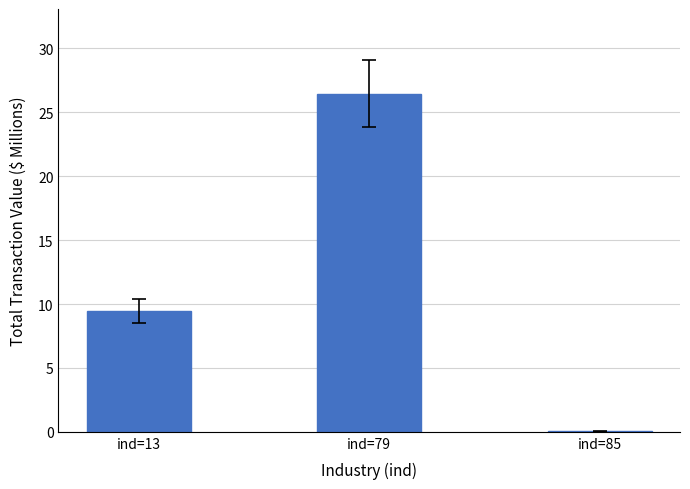

What is the greatest value displayed?

26.5